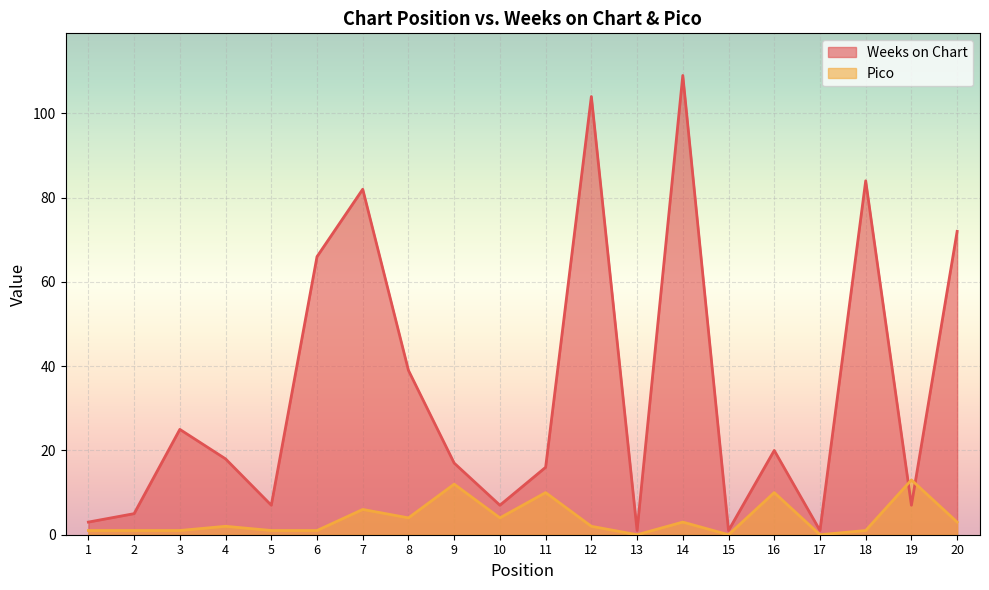

What are all the series names shown in the legend?

Weeks on Chart, Pico